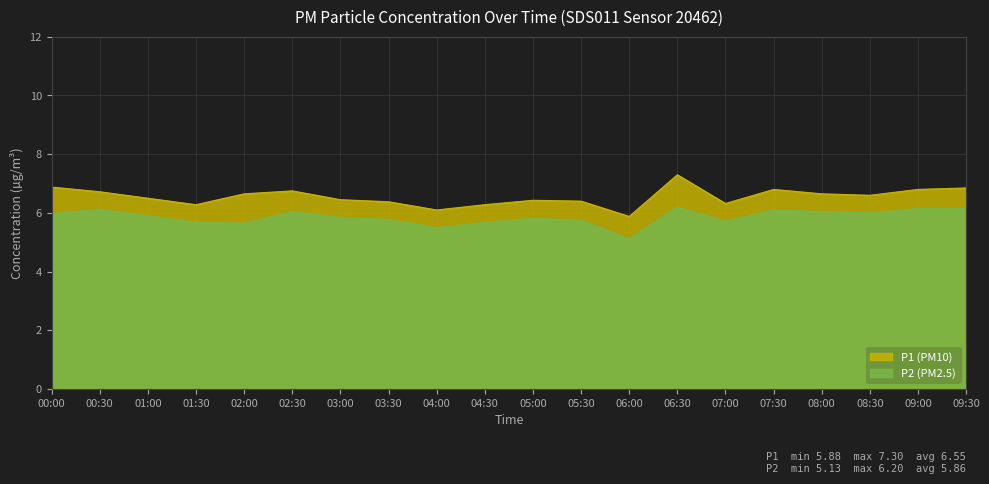

Where is the first local minimum for P2?

02:00